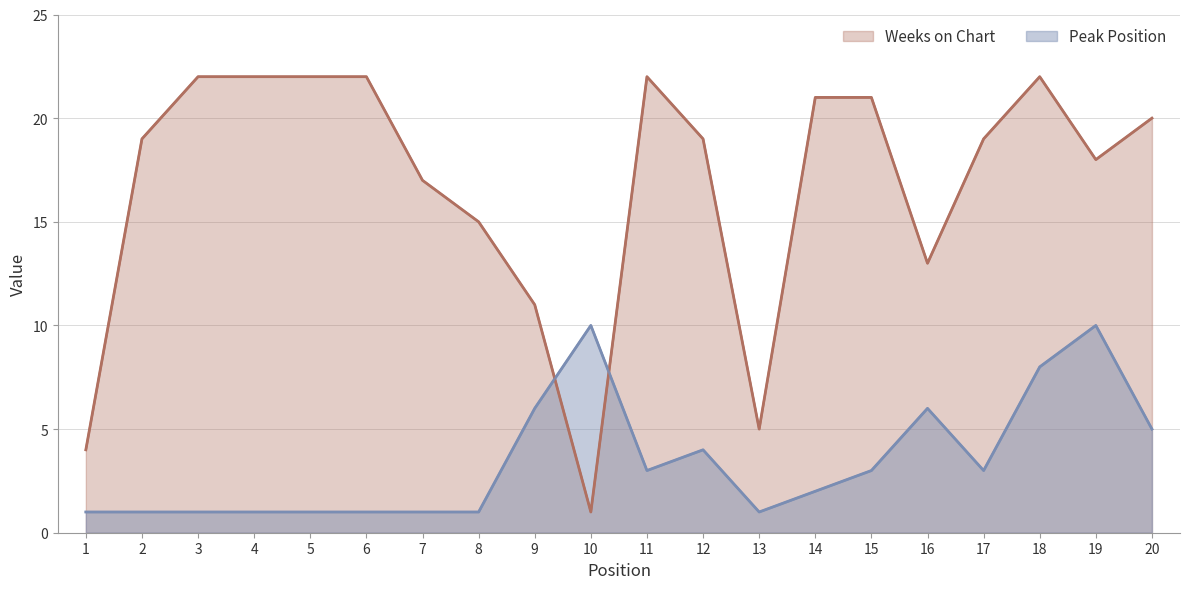

True or false: Peak Position has a value of 3 at 11.

True